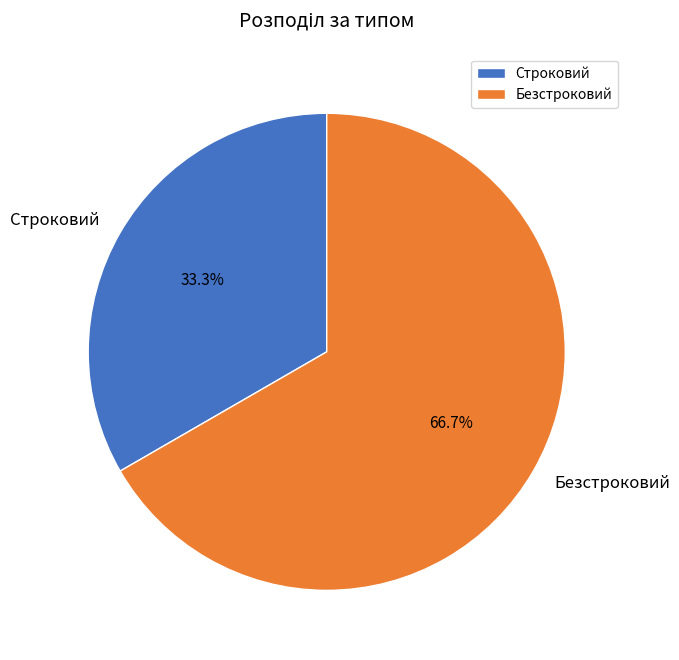

Is it true that Безстроковий is 77% of the pie?

False